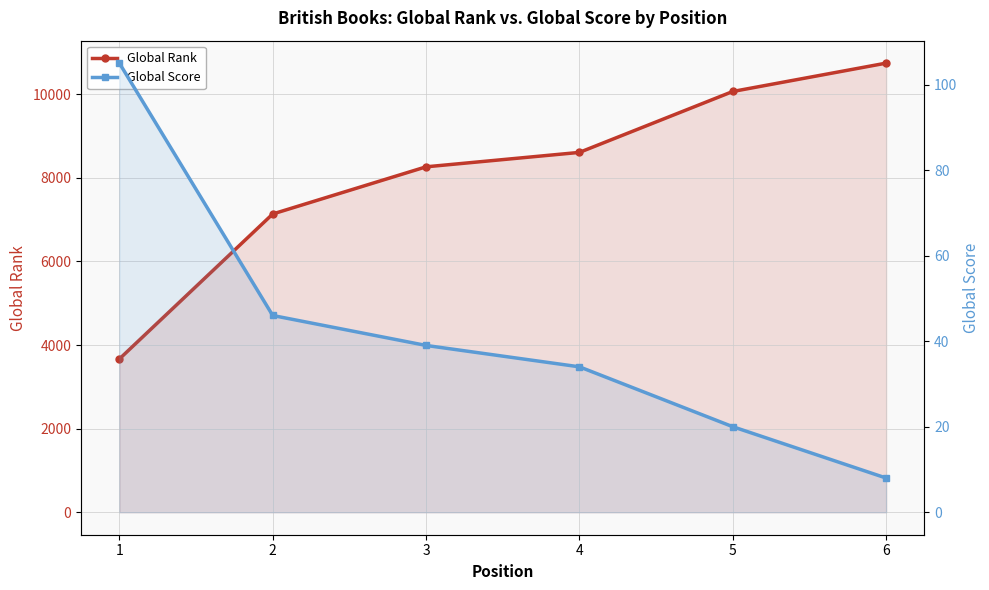

What is the total value across all series at 3?

8301